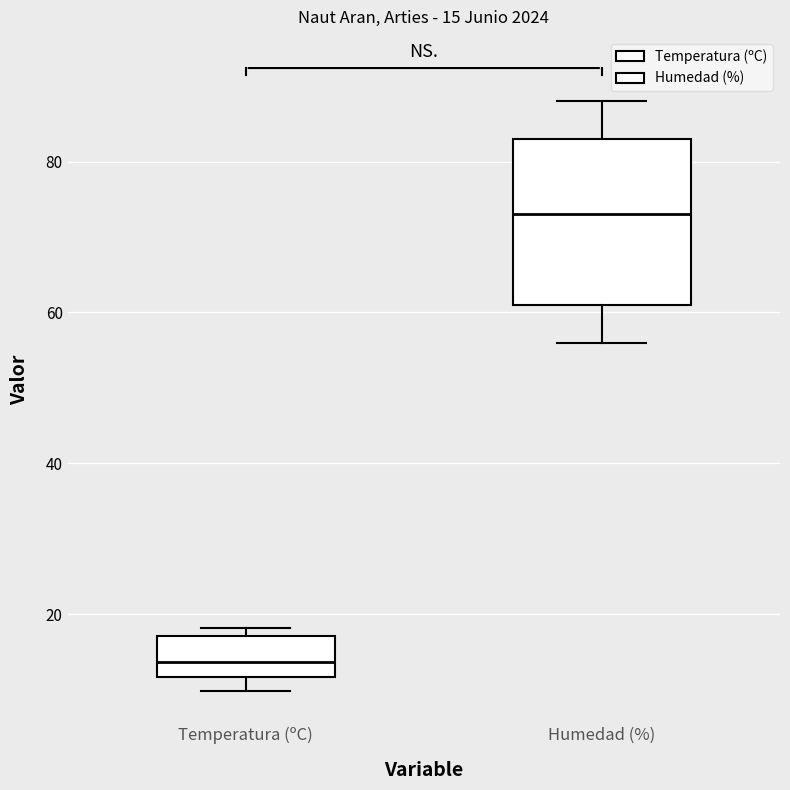

Which box has the lowest median line?

Temperatura (ºC)